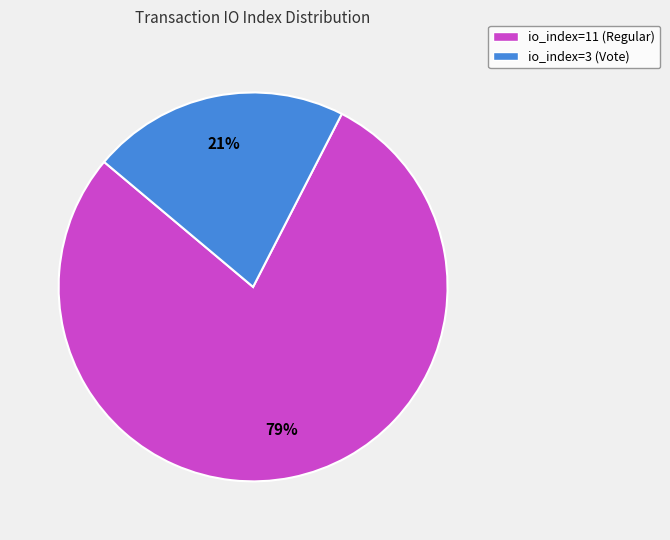

Which slice is the smallest?

io_index=3 (Vote)